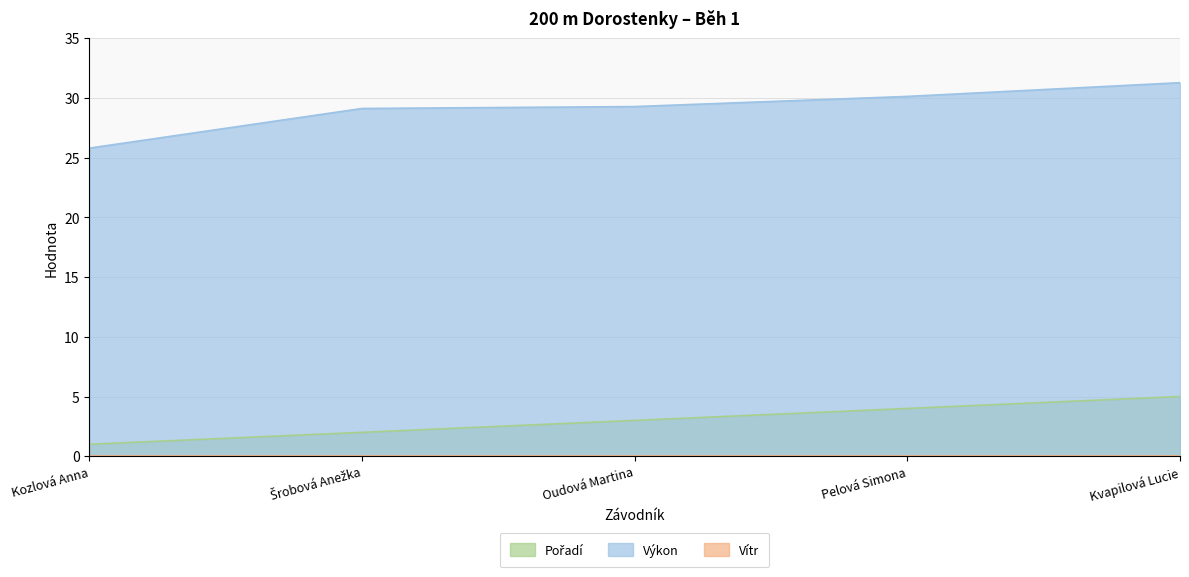

What is the difference between the Pořadí values at Oudová Martina and Kvapilová Lucie?

2.0